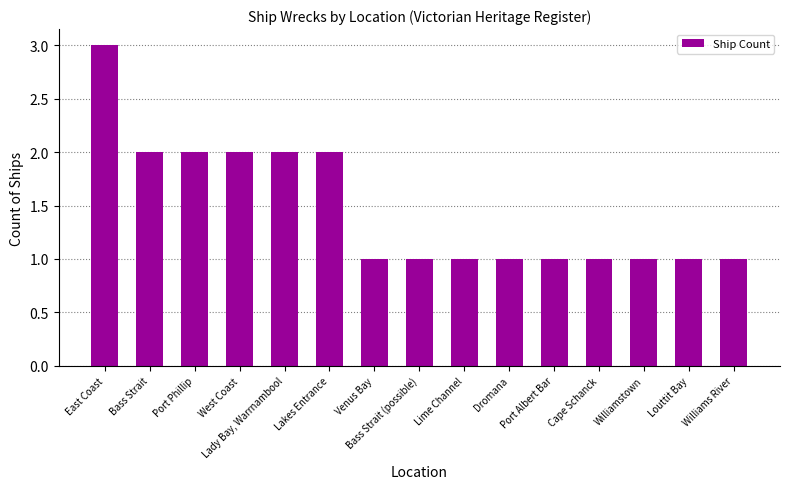

What is the greatest value displayed?

3